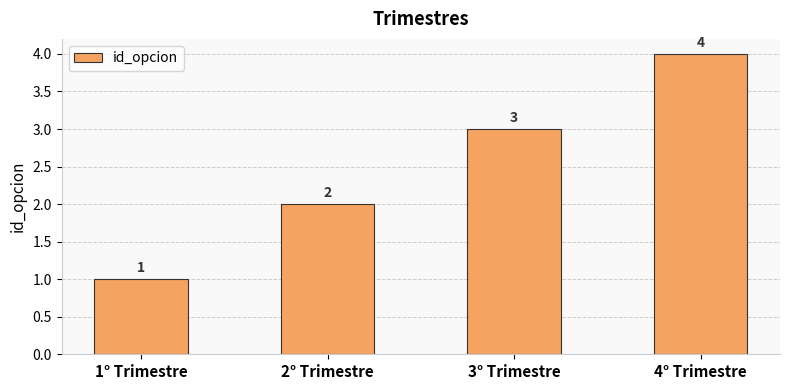

The value at 3° Trimestre is 3. True or false?

True